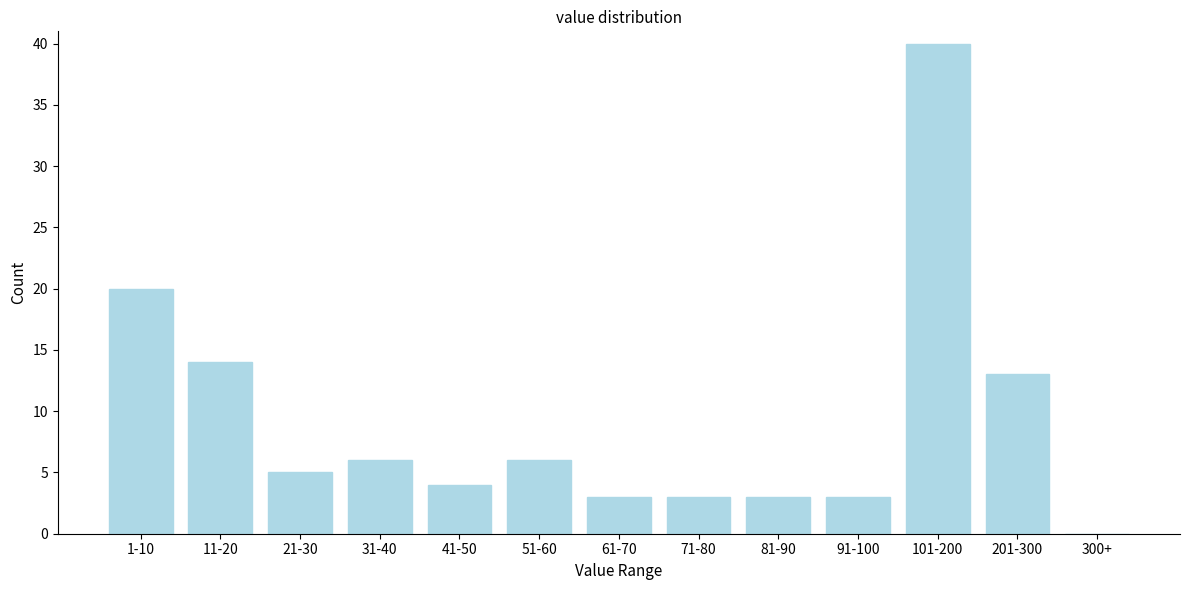

Reading right to left, what are all the values shown in this chart?

300+=0	201-300=13	101-200=40	91-100=3	81-90=3	71-80=3	61-70=3	51-60=6	41-50=4	31-40=6	21-30=5	11-20=14	1-10=20